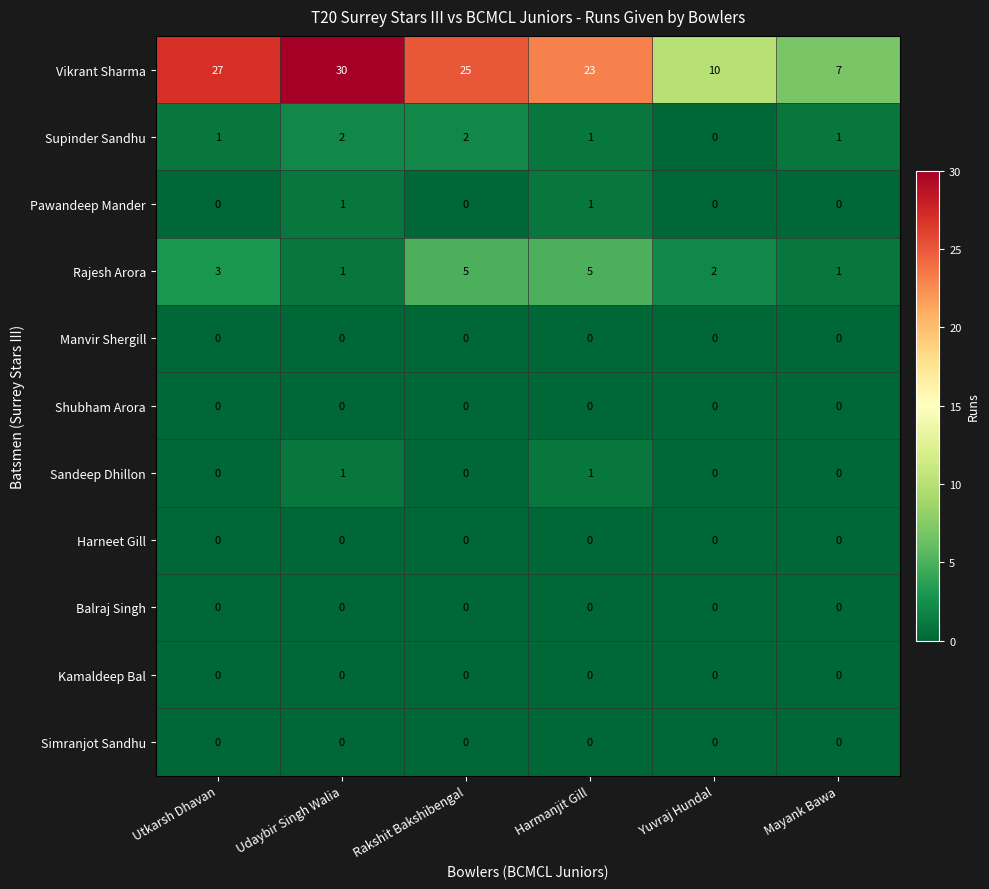

What is the greatest value displayed?

30